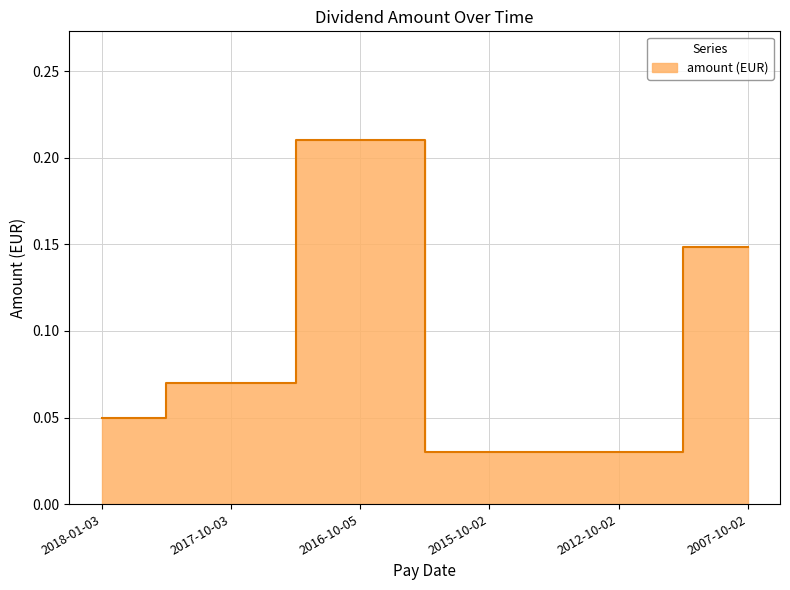

Reading left to right, extract all data points from this chart.

0.1	0.1	0.2	0.0	0.0	0.1